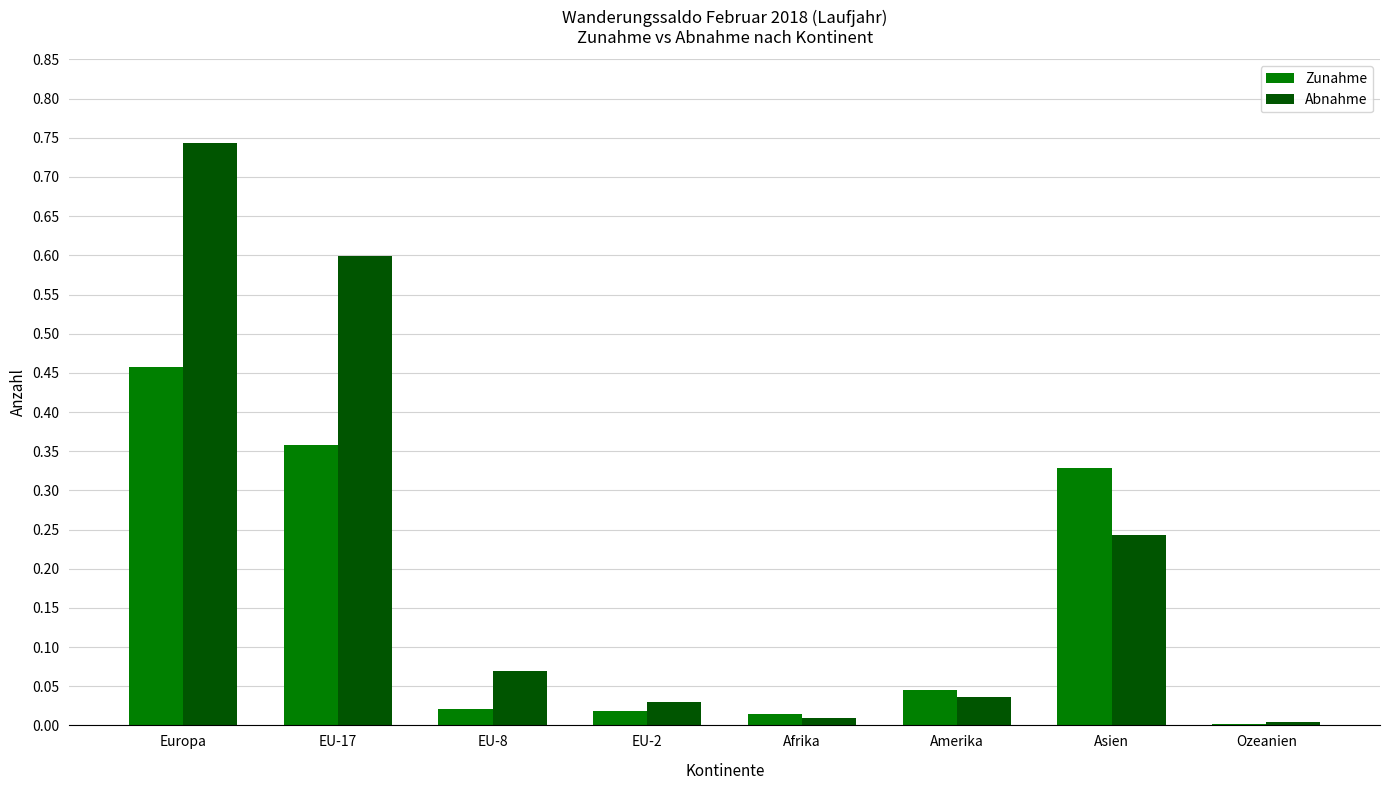

Are the bars horizontal?

No